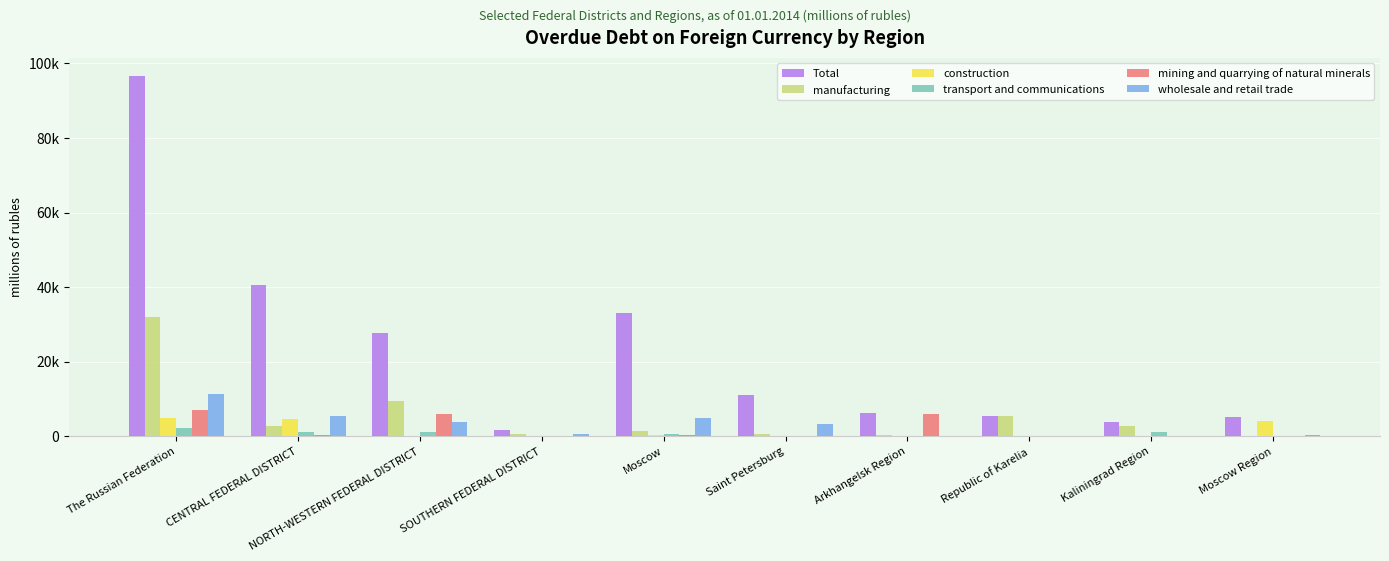

Are the bars horizontal?

No